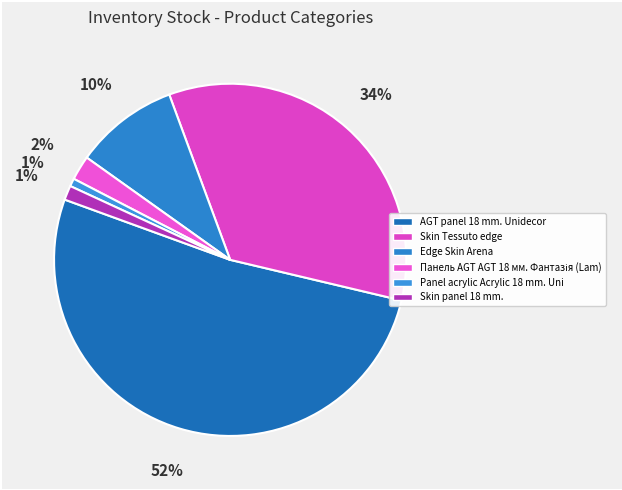

To the nearest percent, what is the difference between the largest and smallest slice percentages?

51%